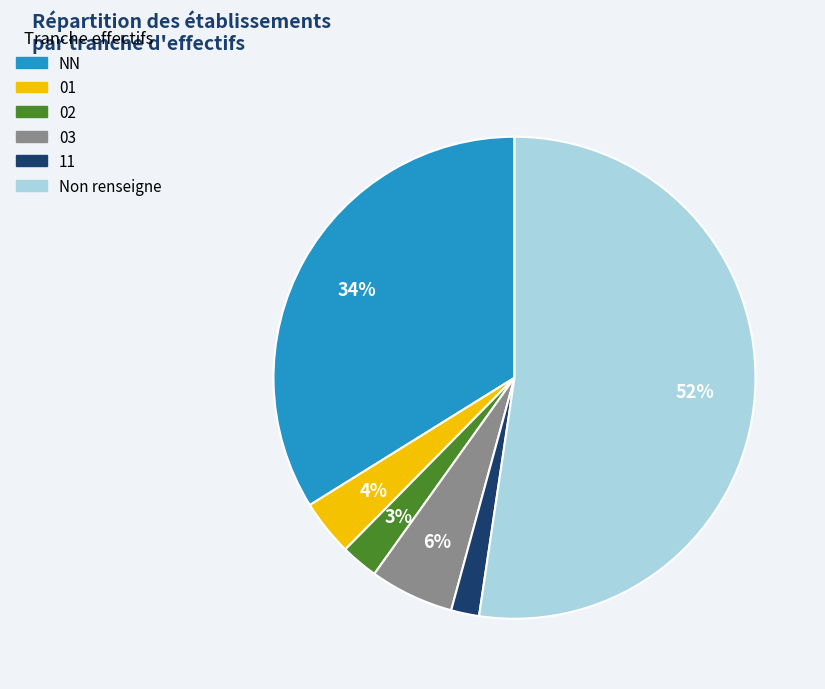

To the nearest percent, what is the difference between the largest and smallest slice percentages?

50%